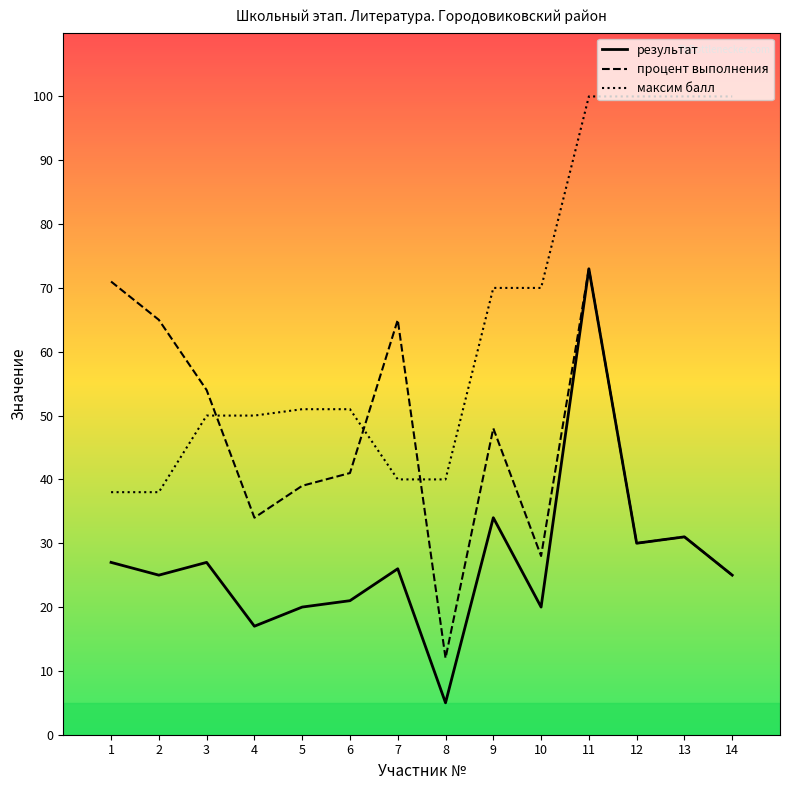

Count the number of data series in this chart.

3